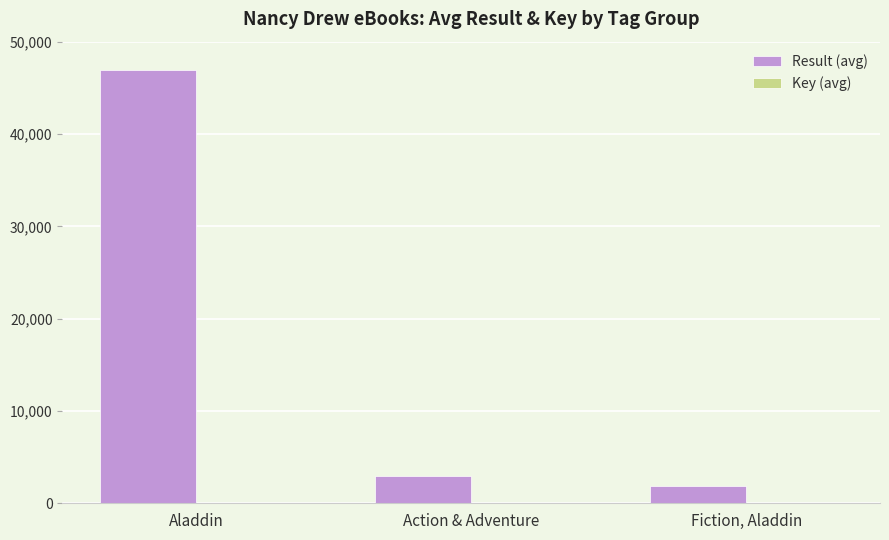

Between Aladdin and Fiction, Aladdin, which series saw the biggest shift?

Result (avg)